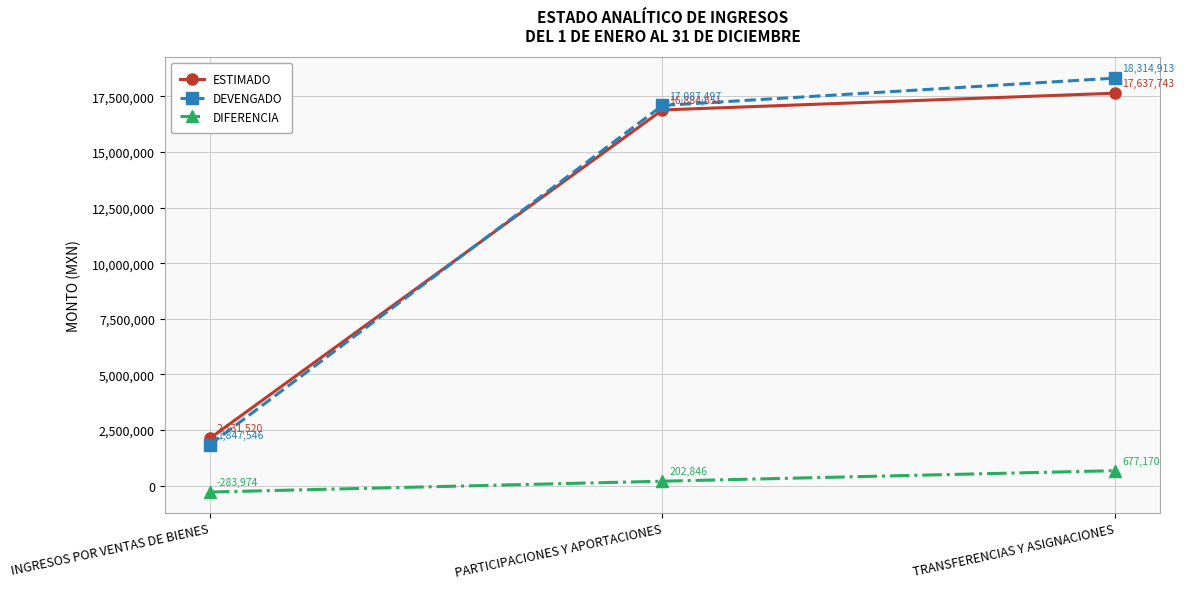

Is the value of DIFERENCIA at PARTICIPACIONES Y APORTACIONES greater than the value of DEVENGADO at INGRESOS POR VENTAS DE BIENES?

No